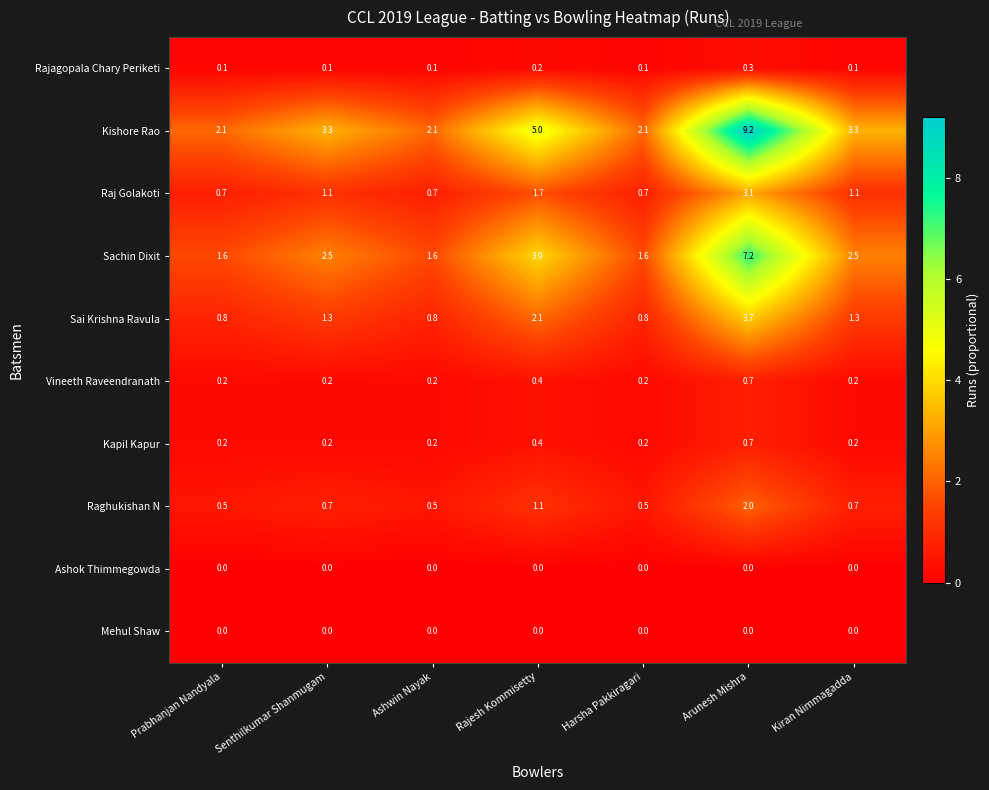

What is the greatest value displayed?

9.2